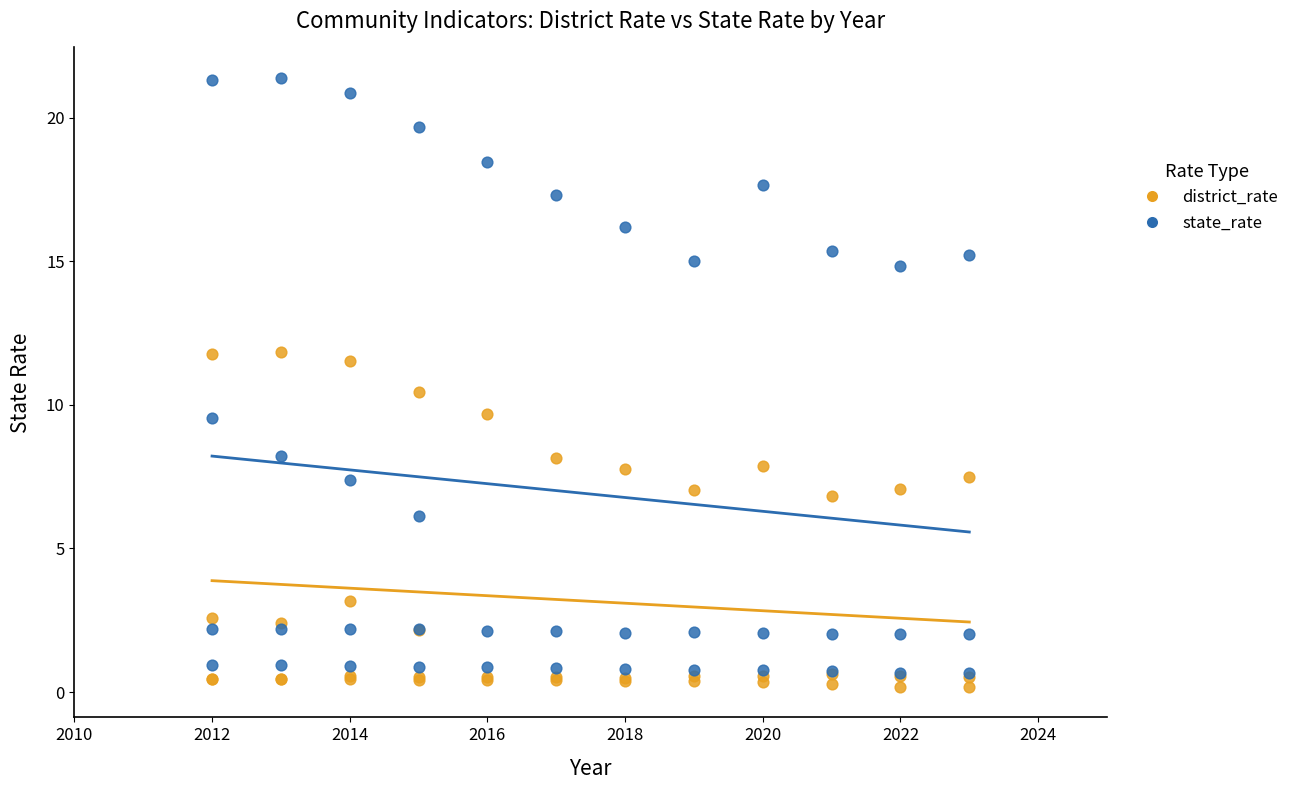

Which series reaches the minimum Y coordinate?

district_rate